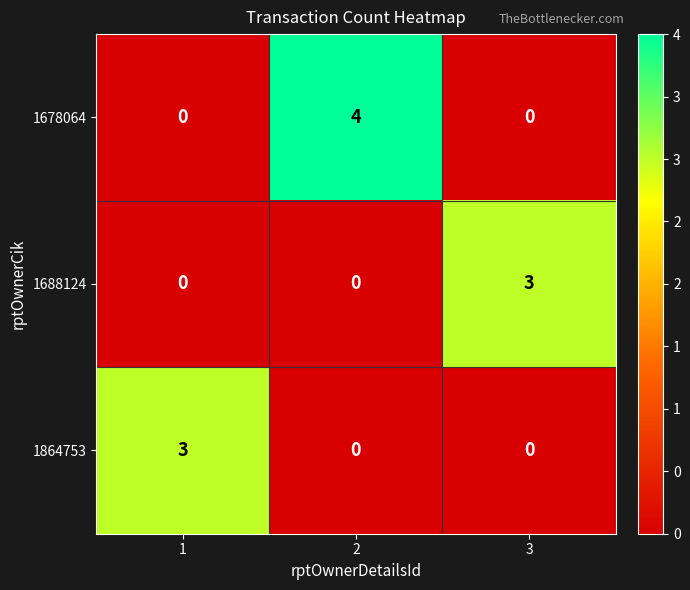

True or false: 1678064 has a value of 6 at 2.

False